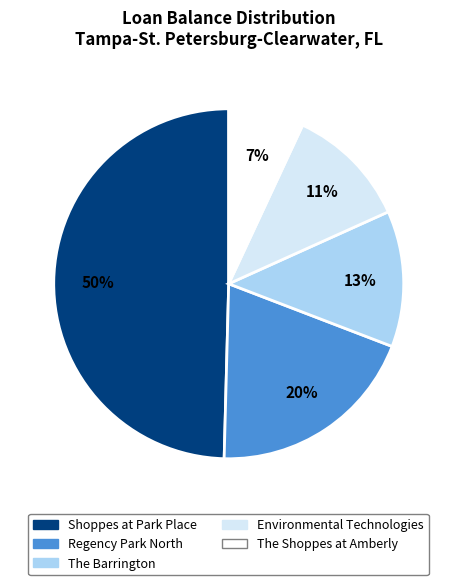

What percentage is the The Shoppes at Amberly slice, to the nearest percent?

7%